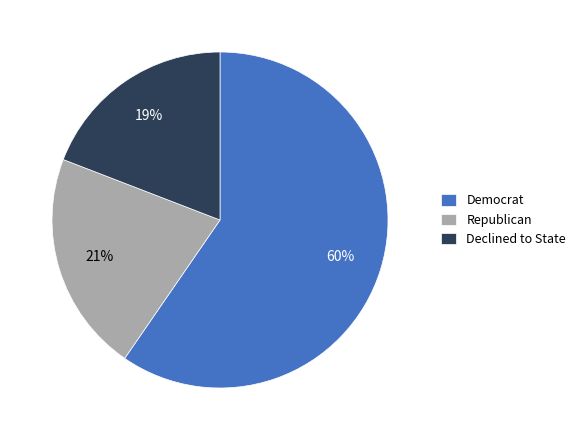

Which category accounts for the majority?

Democrat